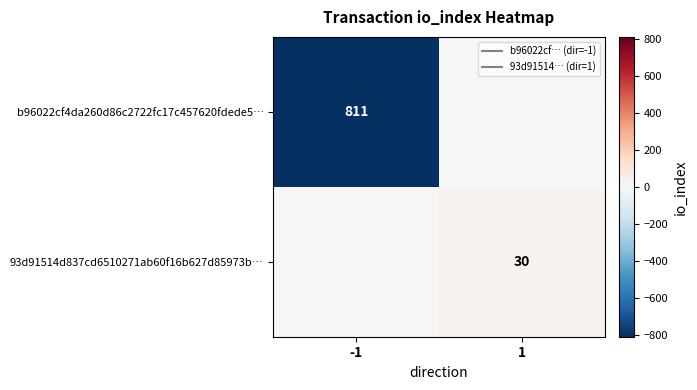

What is the average value of the 93d91514d837cd6510271ab60f16b627d85973b… series?

15